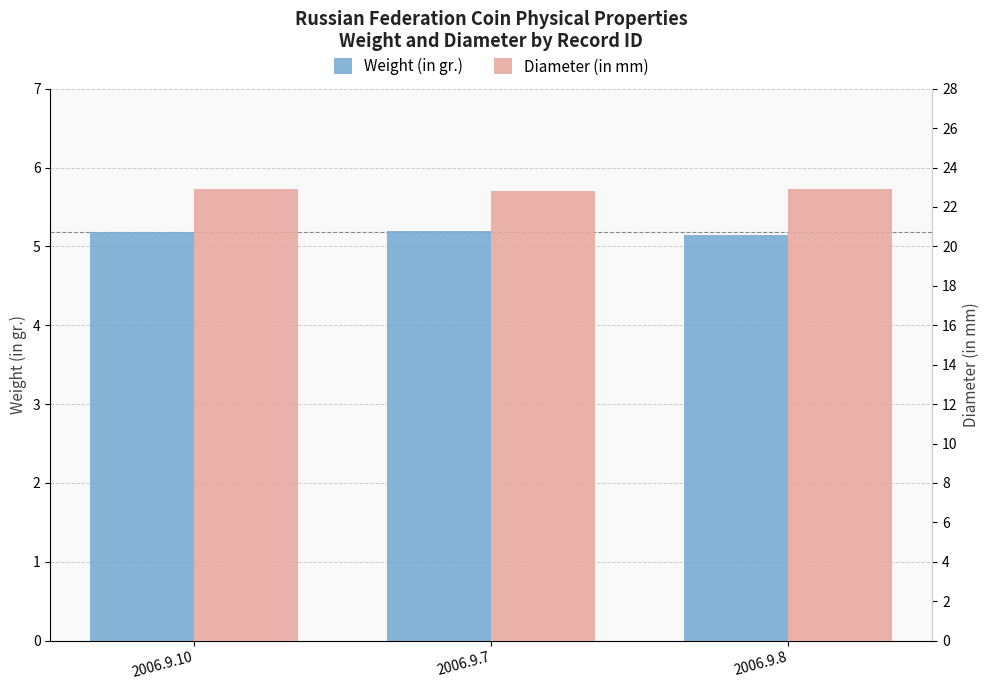

What is the minimum value for Diameter (in mm)?

22.8